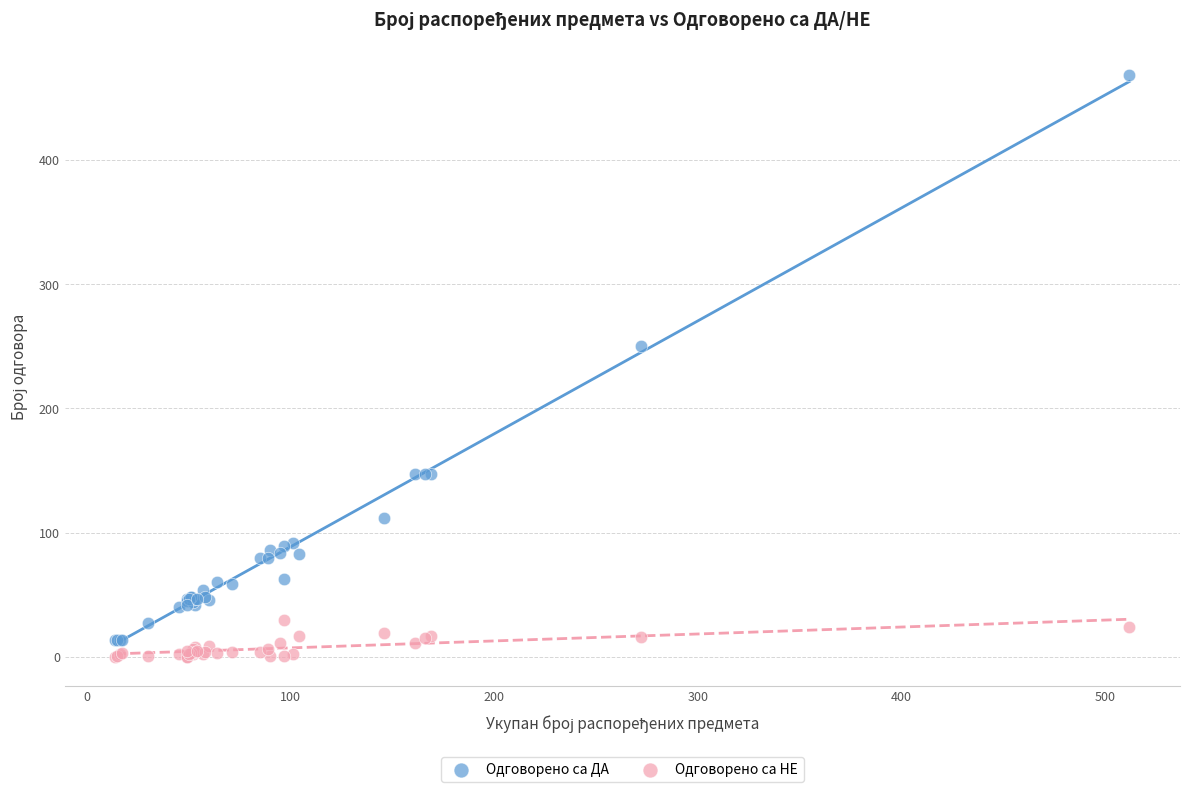

What are all the series names shown in the legend?

Одговорено са ДА, Одговорено са НЕ